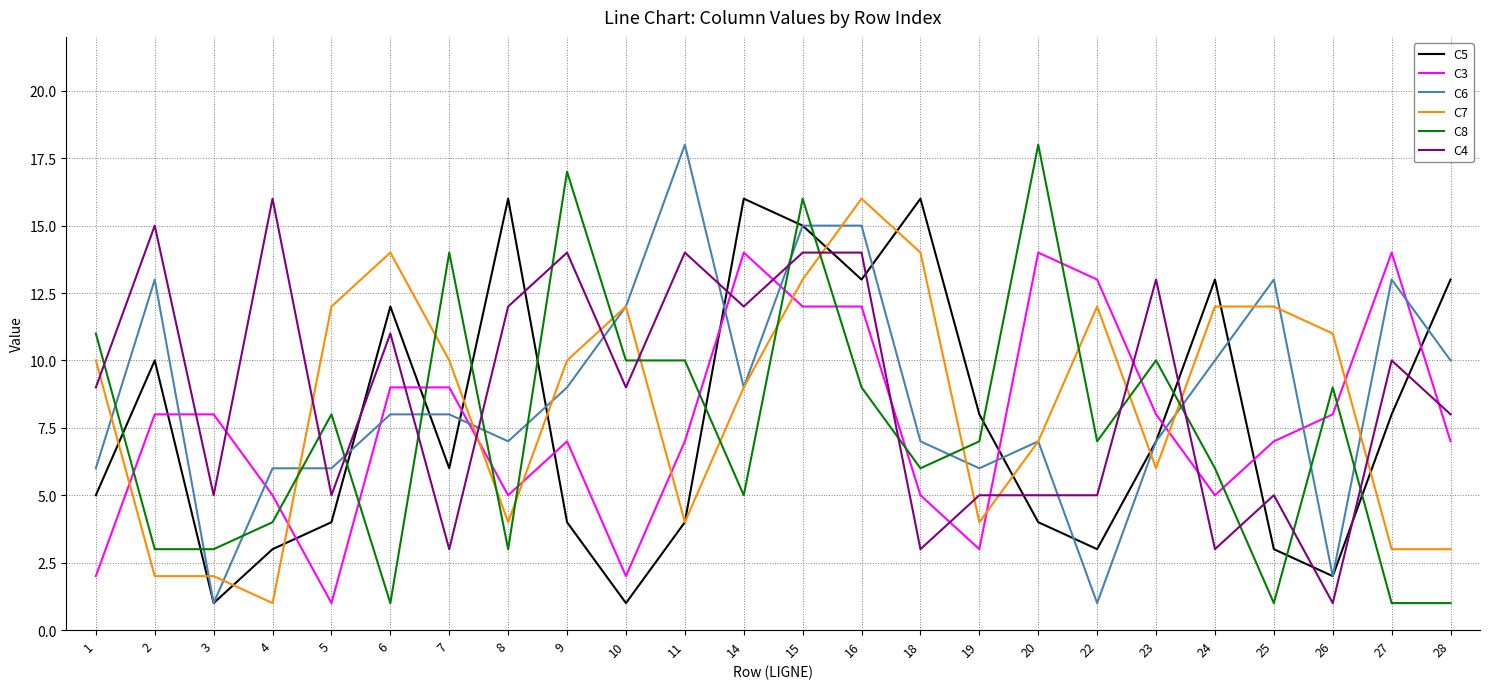

Does the chart have visible grid lines?

Yes